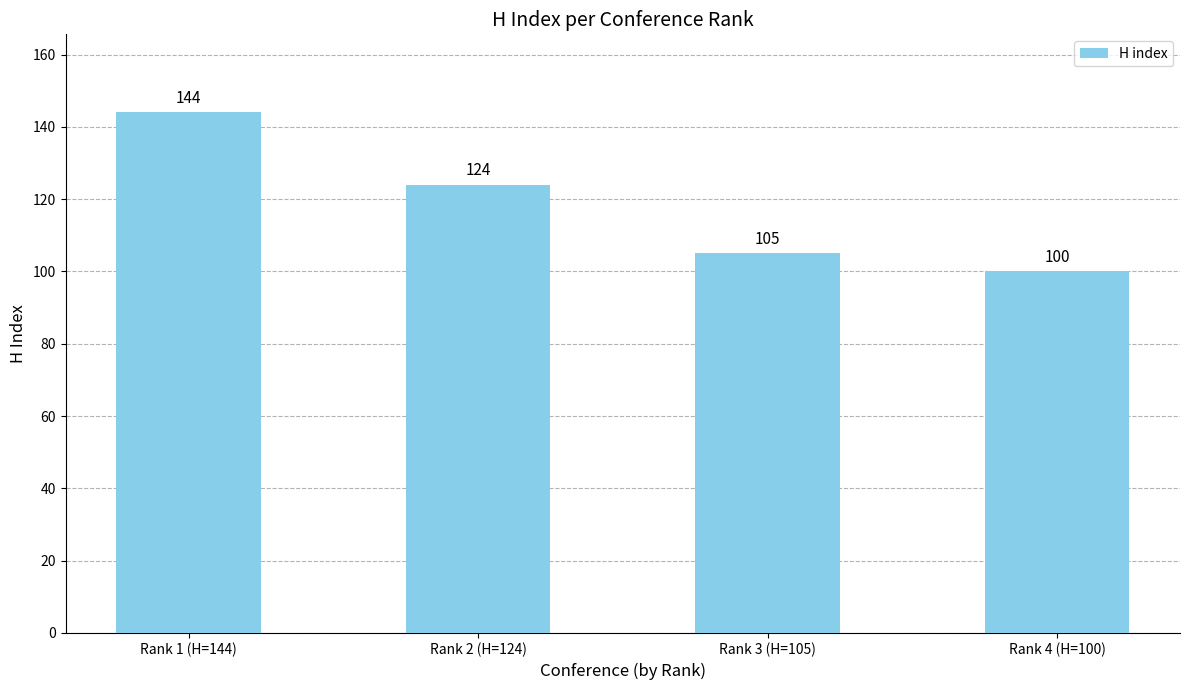

Which has a higher value, Rank 3 (H=105) or Rank 1 (H=144)?

Rank 1 (H=144)